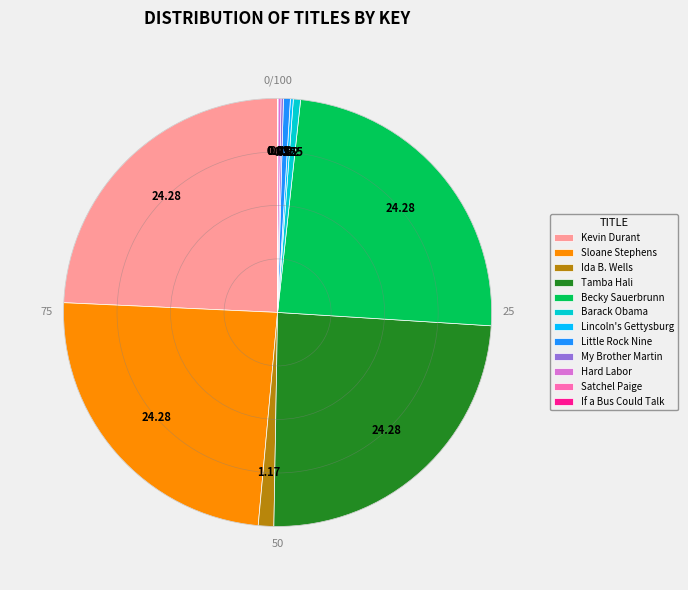

Is there a majority slice in this chart?

No